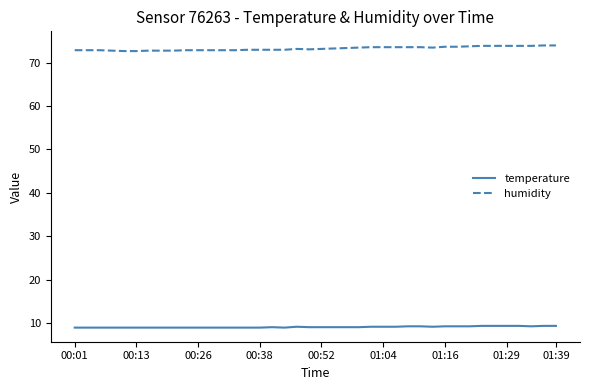

What is the maximum value shown in the chart?

74.0